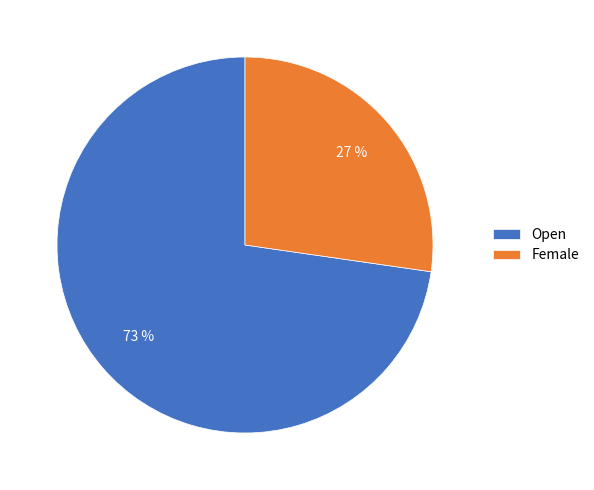

To the nearest percent, what is the combined percentage of Open and Female?

100%